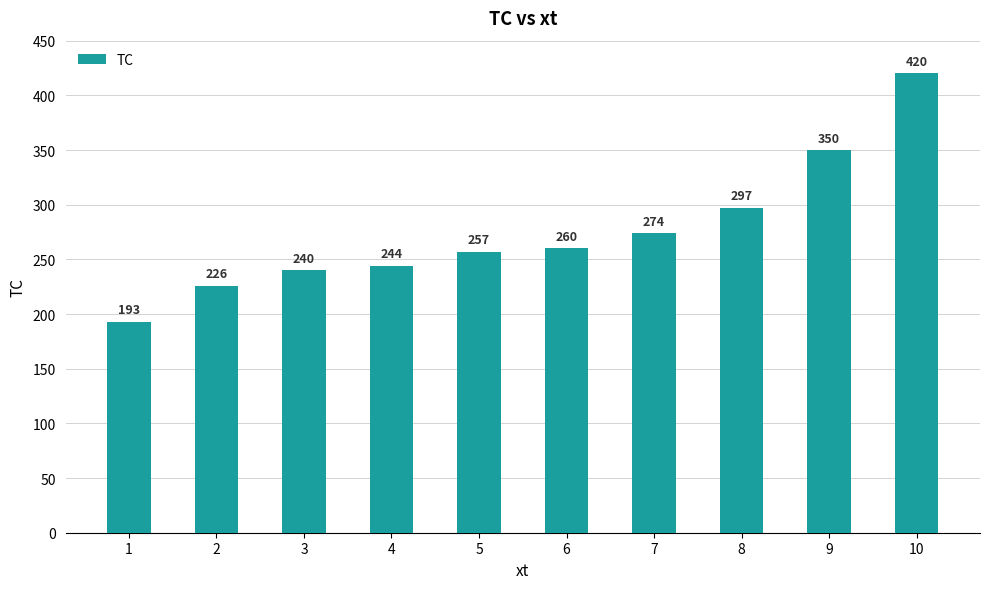

What is the ratio of the value at 1 to the value at 4?

0.8